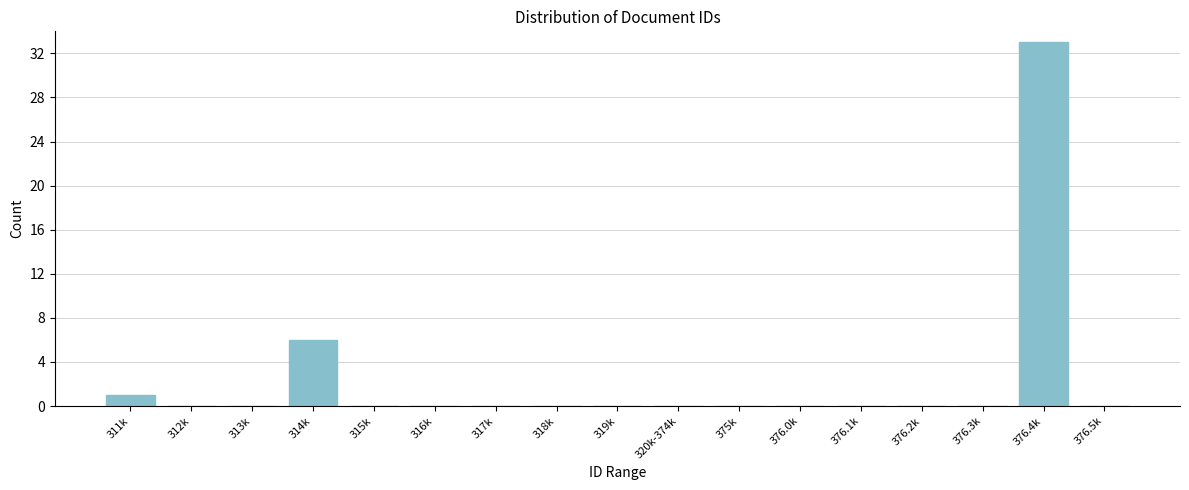

Reading right to left, transcribe all the data shown in this chart.

376.5k=0	376.4k=33	376.3k=0	376.2k=0	376.1k=0	376.0k=0	375k=0	320k-374k=0	319k=0	318k=0	317k=0	316k=0	315k=0	314k=6	313k=0	312k=0	311k=1